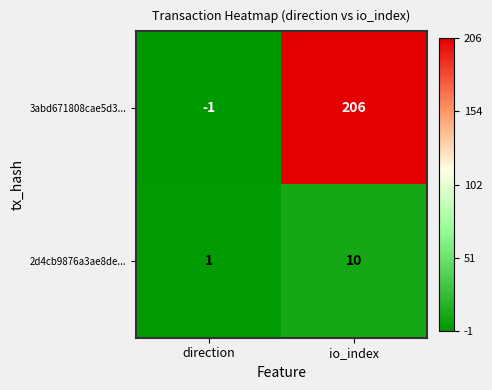

What is the sum of the 2d4cb9876a3ae8de... values at io_index and direction?

11